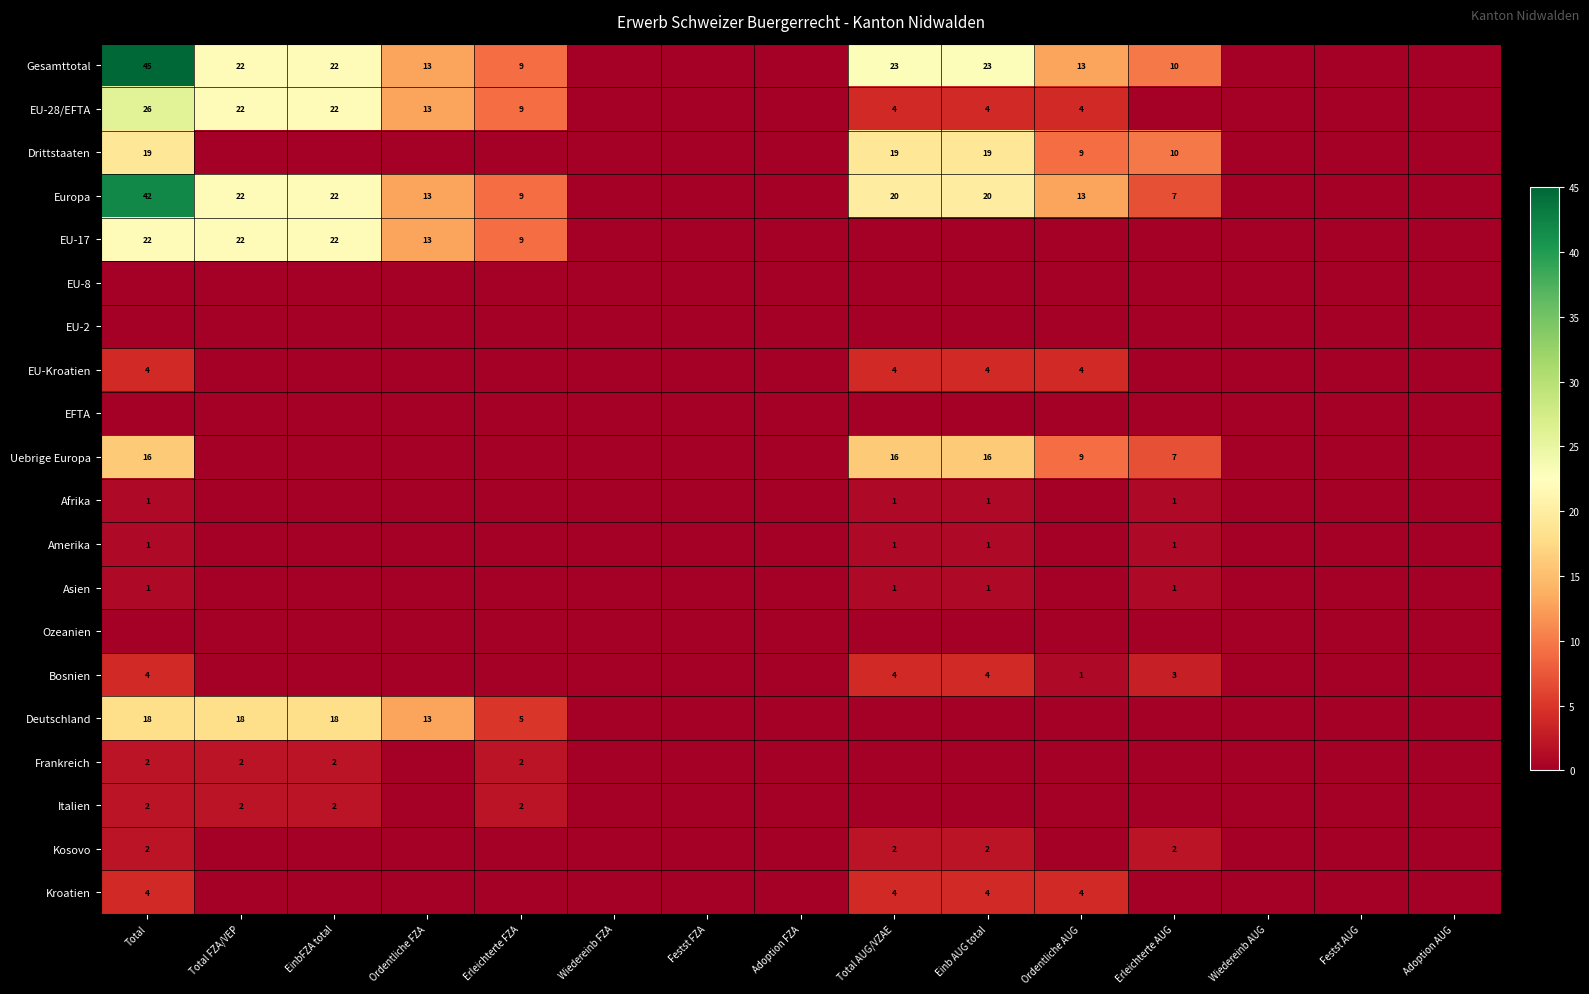

What is the sum of the EU-28/EFTA values at Erleichterte FZA and Einb AUG total?

13